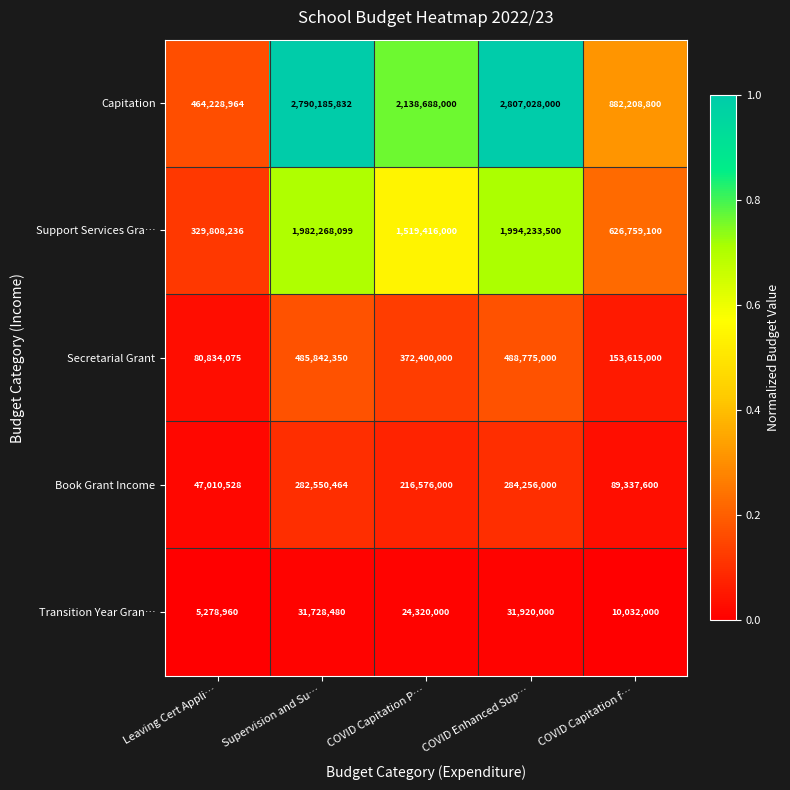

What is the sum of all Book Grant Income values?

919730592